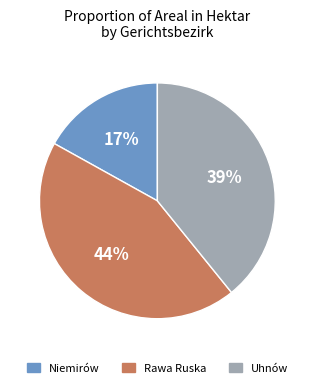

Does Uhnów represent more than half of the total?

No